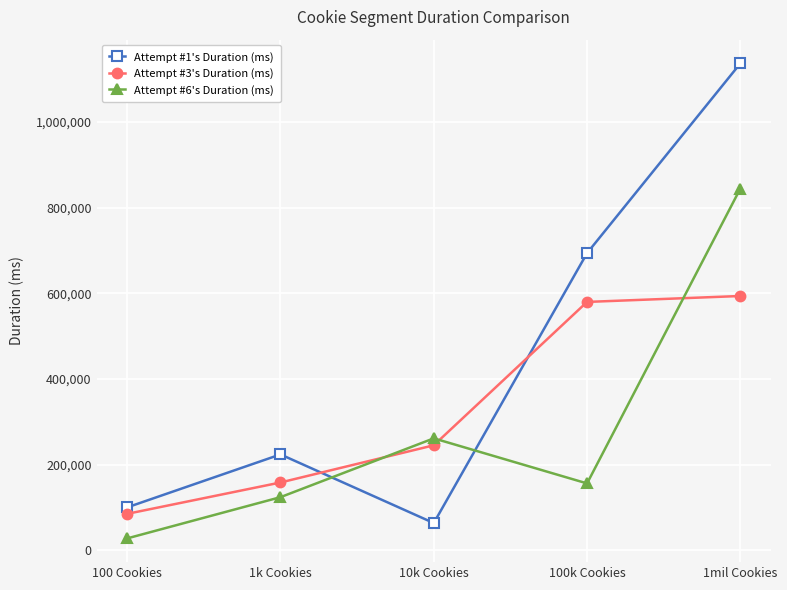

List the labels in order of Attempt #1's Duration (ms) value, largest first.

1mil Cookies, 100k Cookies, 1k Cookies, 100 Cookies, 10k Cookies